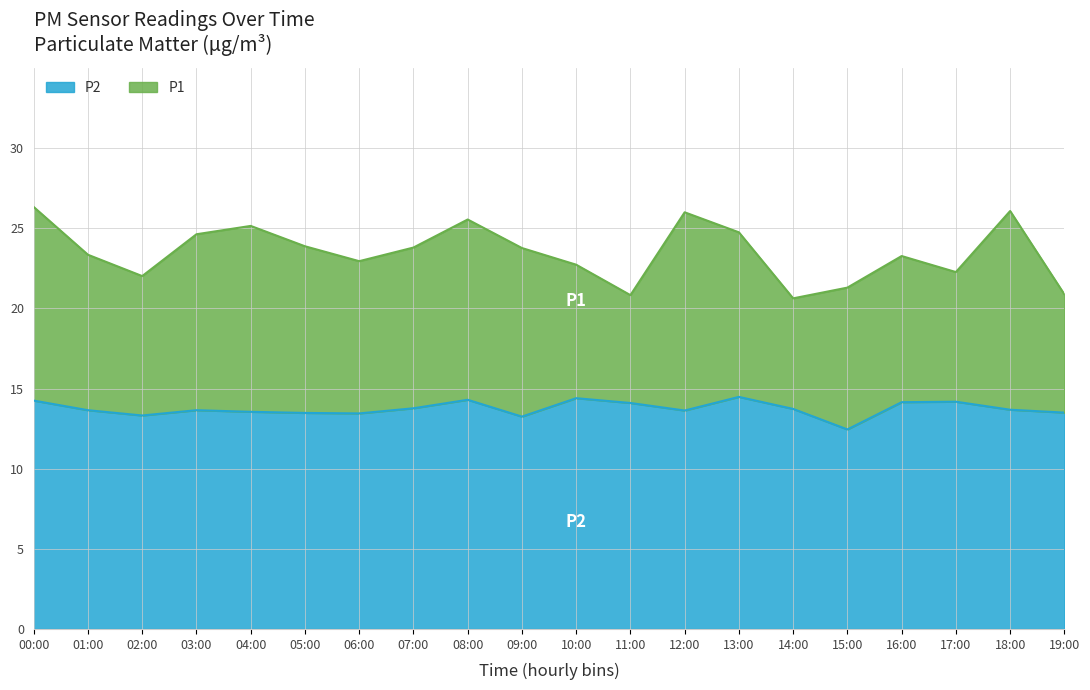

What is the sum of the P2 values at 04:00 and 05:00?

27.0